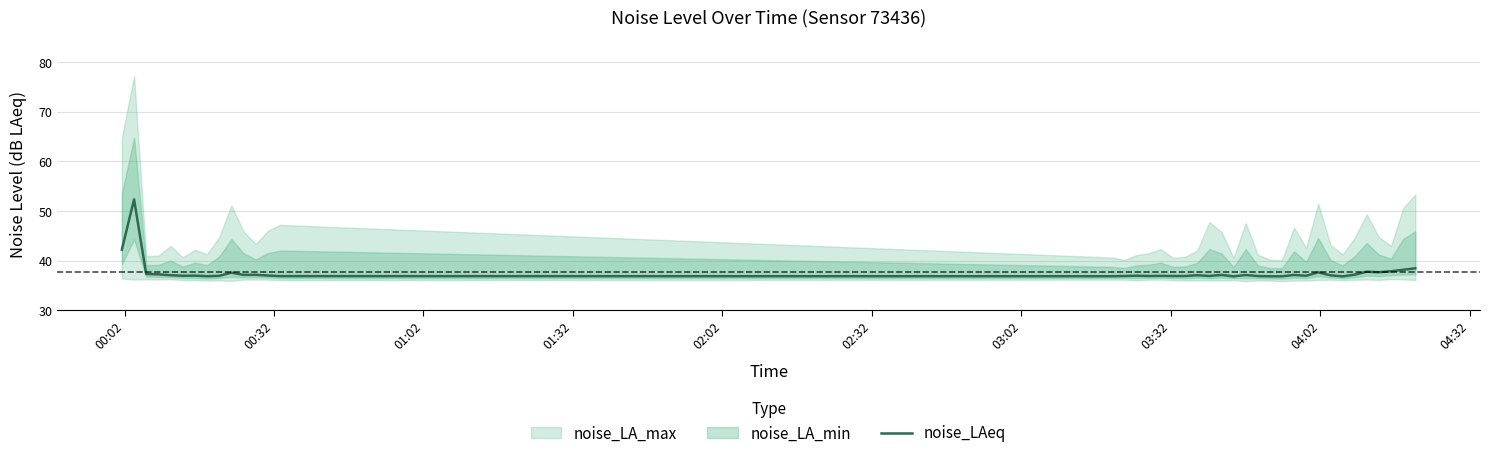

What is the lowest value of the noise_LAeq series?

36.8